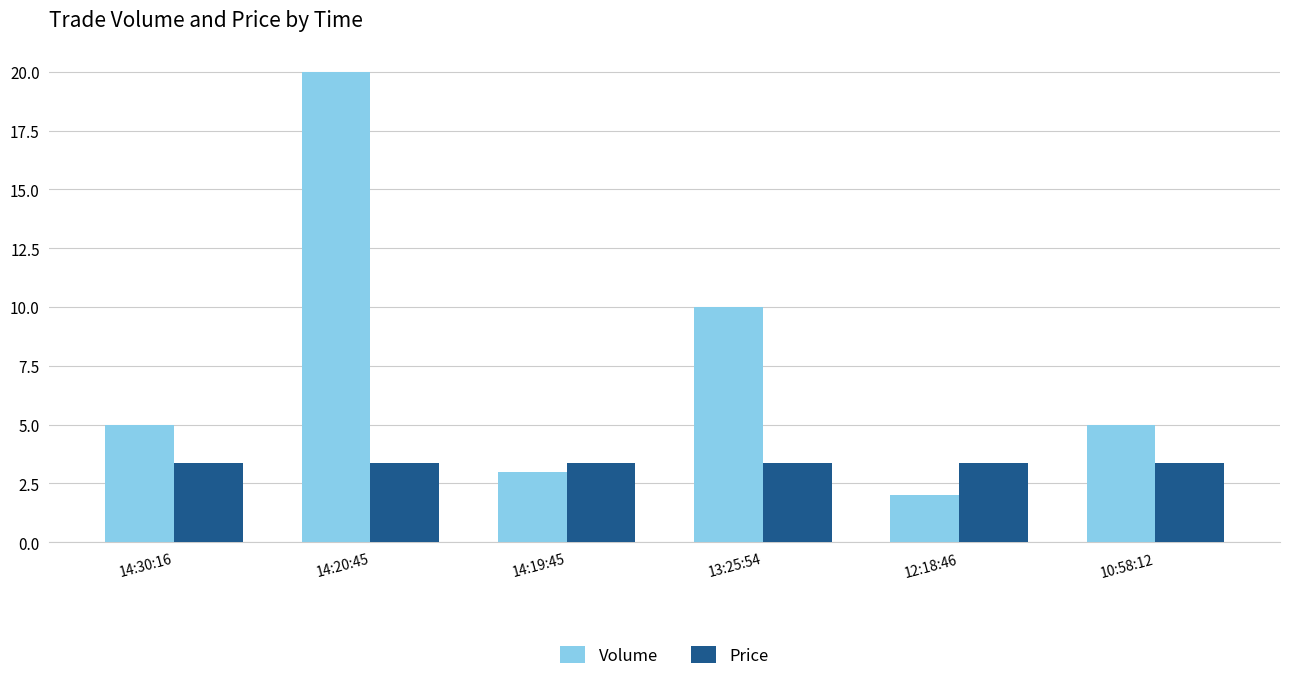

What are all the series names shown in the legend?

Volume, Price